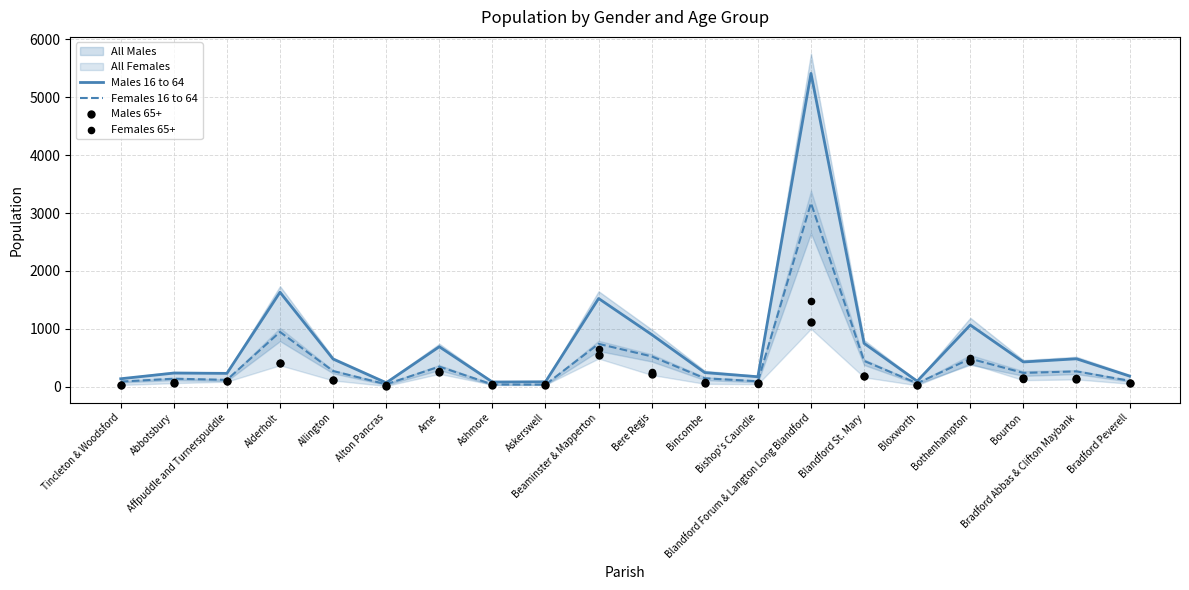

At which category is the sum across all series the highest?

Blandford Forum & Langton Long Blandford